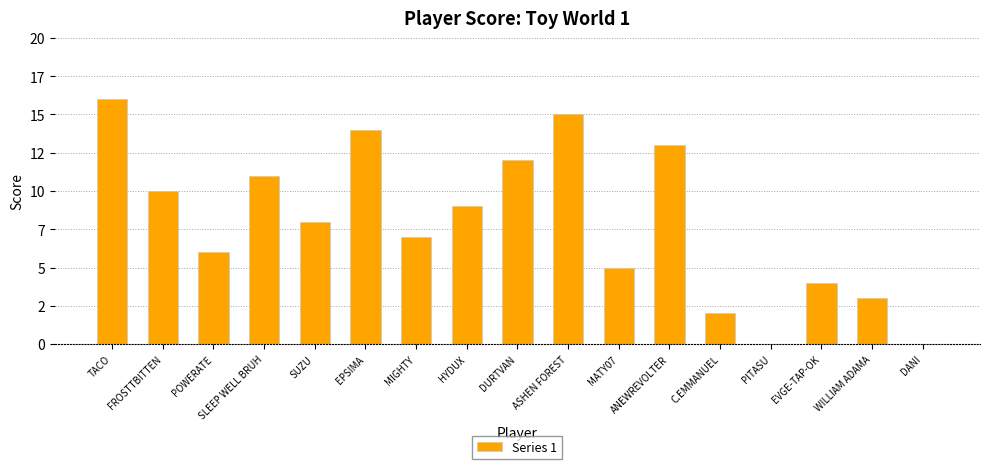

What is the sum of all values?

135